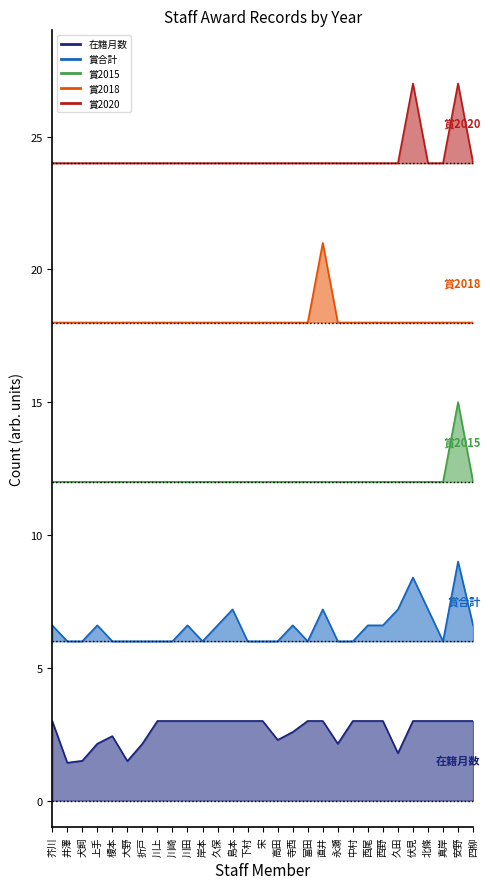

How many data points does each series have?

29